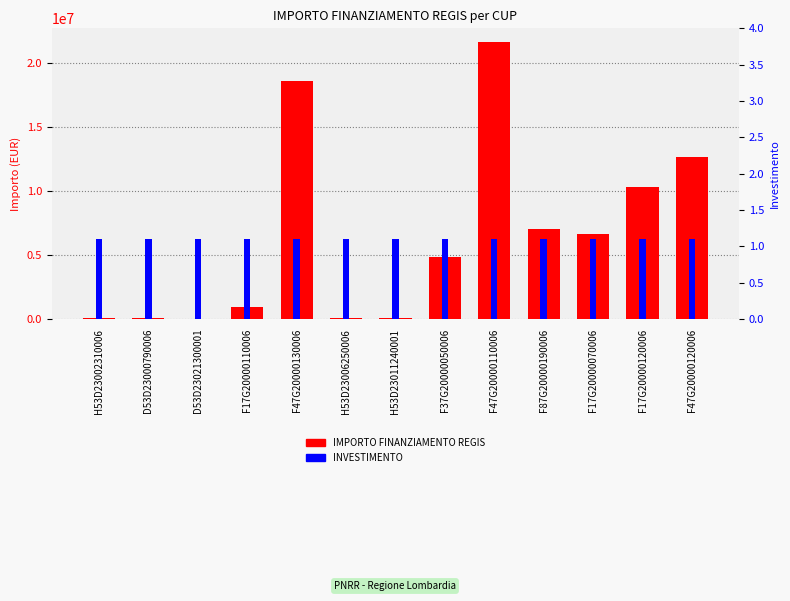

At which category is the sum across all series the highest?

F47G20000110006